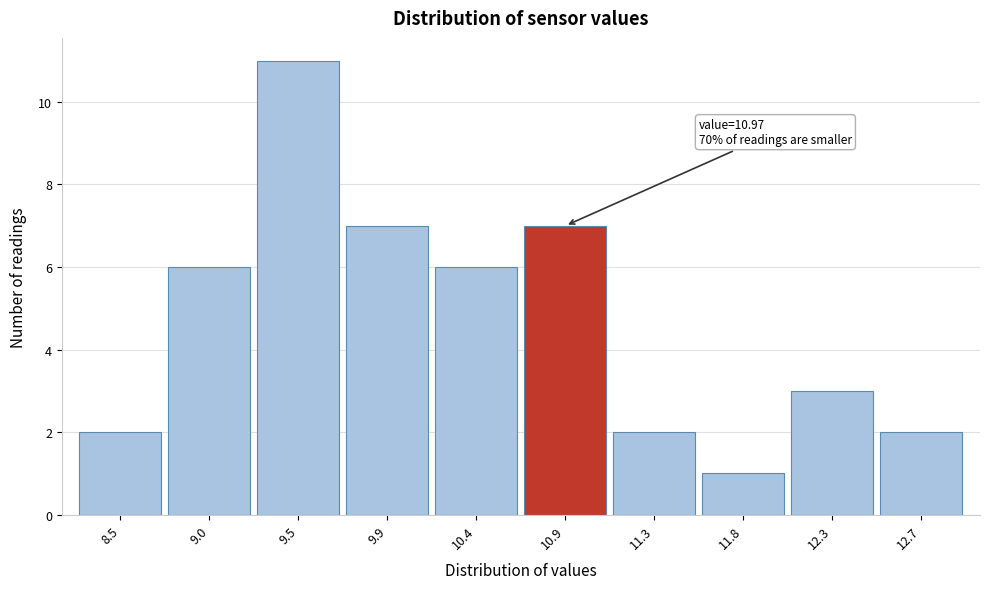

Reading left to right, list all the values displayed in this chart.

8.5=2	9.0=6	9.5=11	9.9=7	10.4=6	10.9=7	11.3=2	11.8=1	12.3=3	12.7=2